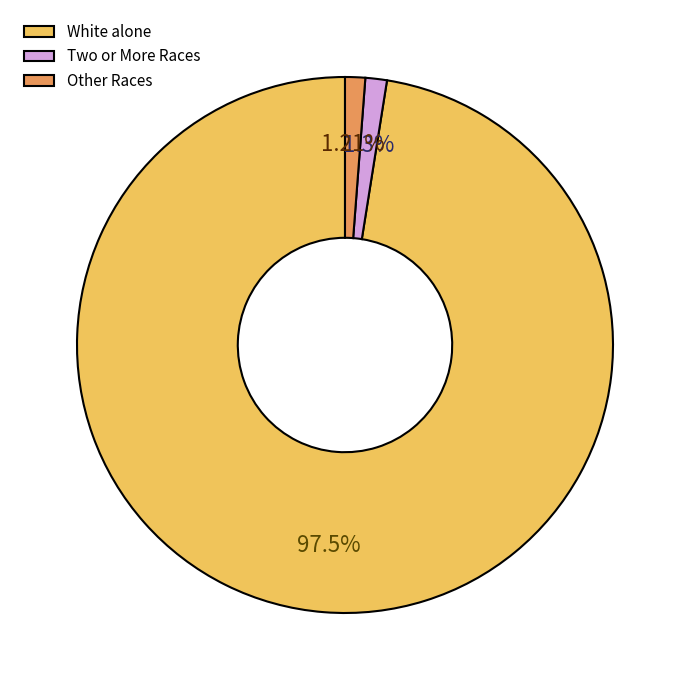

Does any single category account for the majority?

Yes